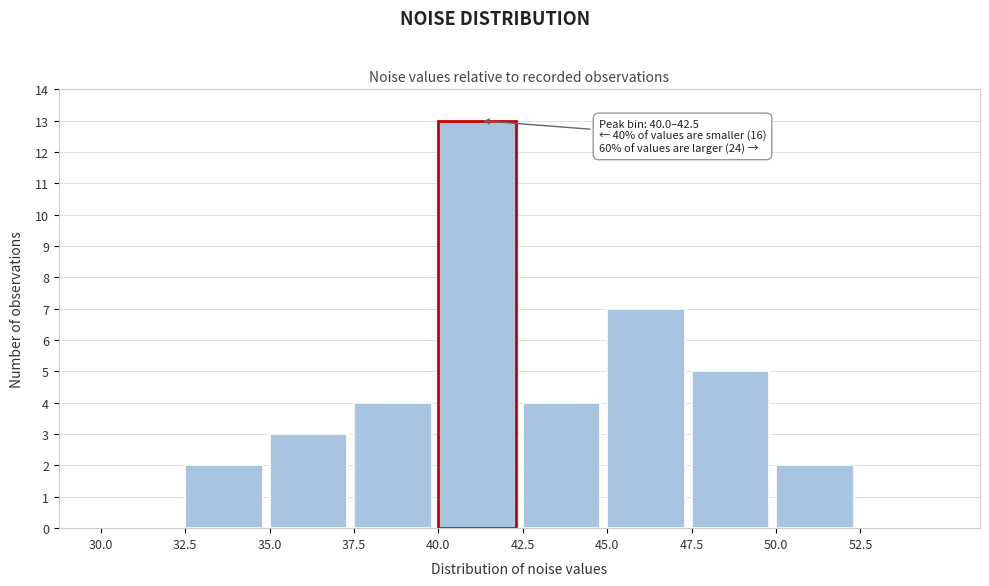

Which range on the x-axis has the tallest bar?

40.0 to 42.5